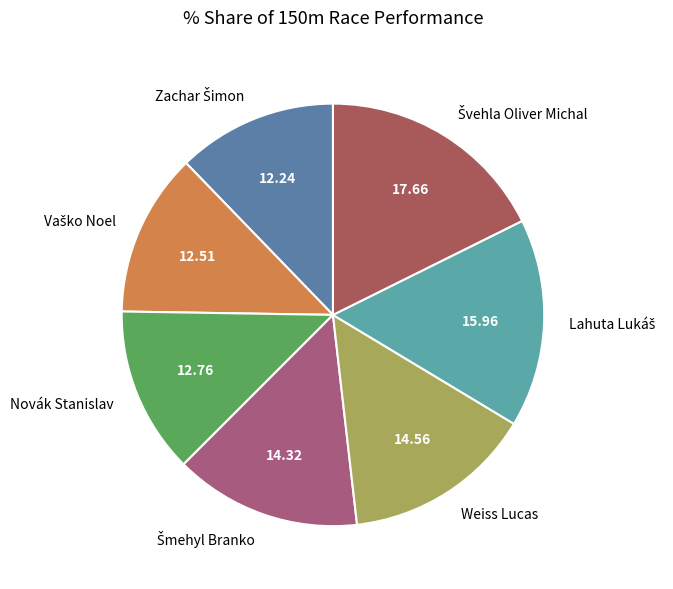

Is there any slice that represents more than half of the pie?

No